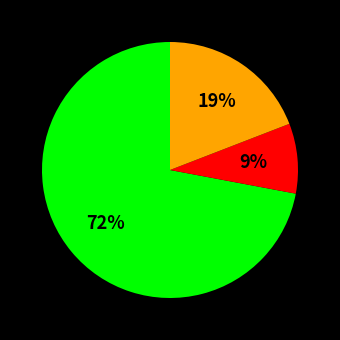

Is there any slice that represents more than half of the pie?

Yes